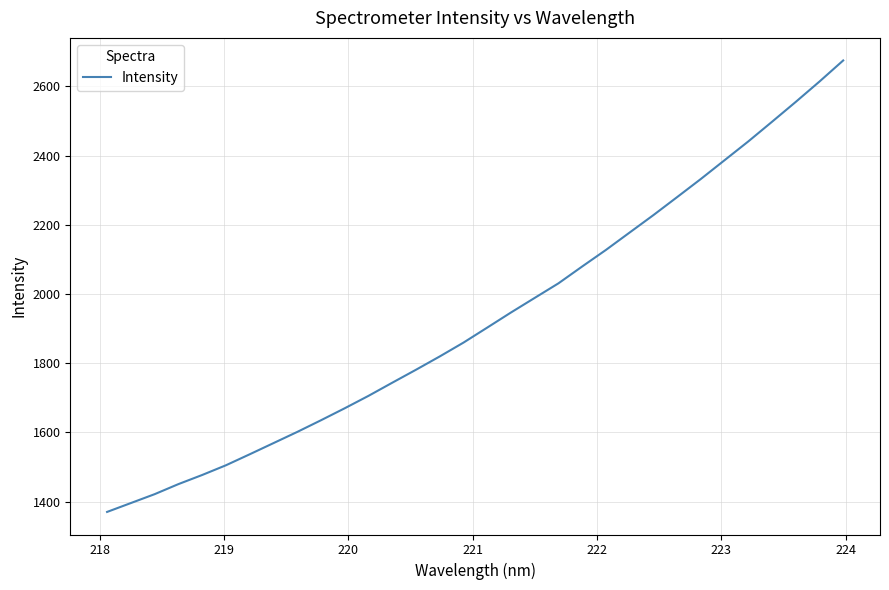

What is the greatest value displayed?

2674.9